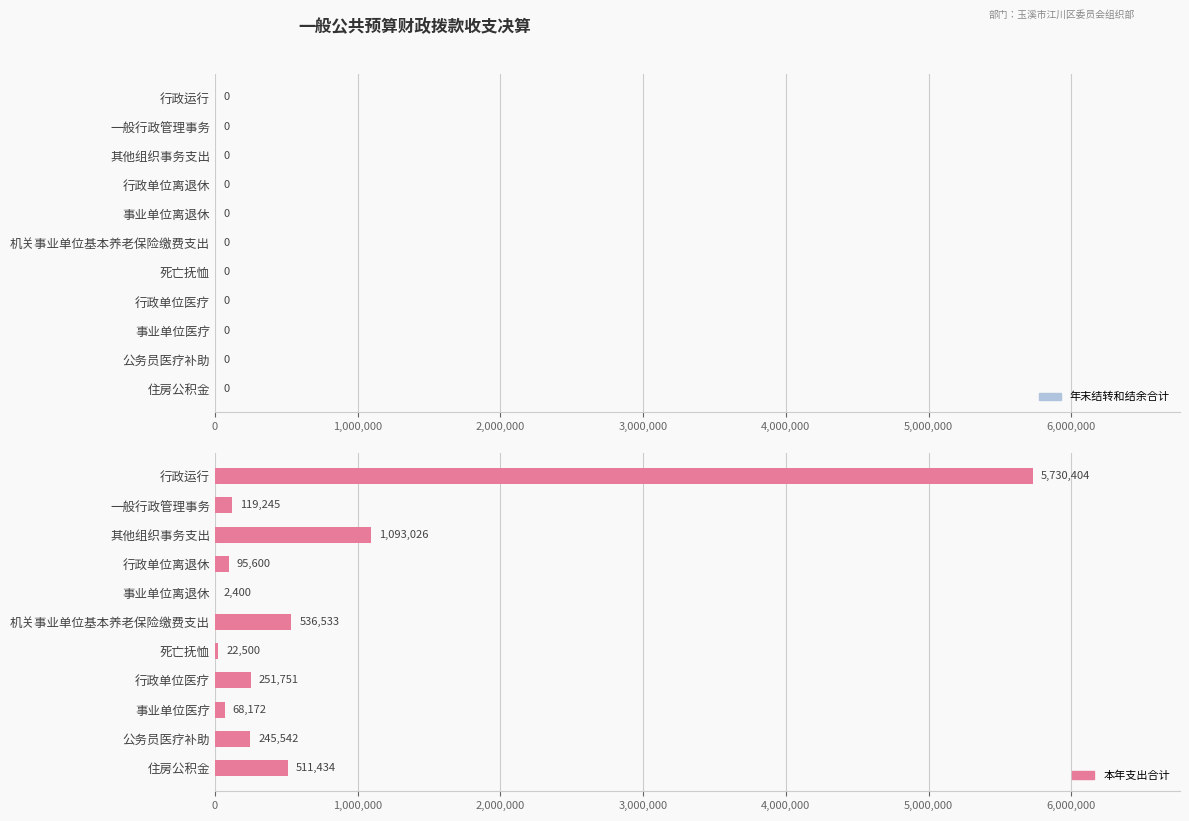

At which category does the chart reach its peak across all series?

行政运行